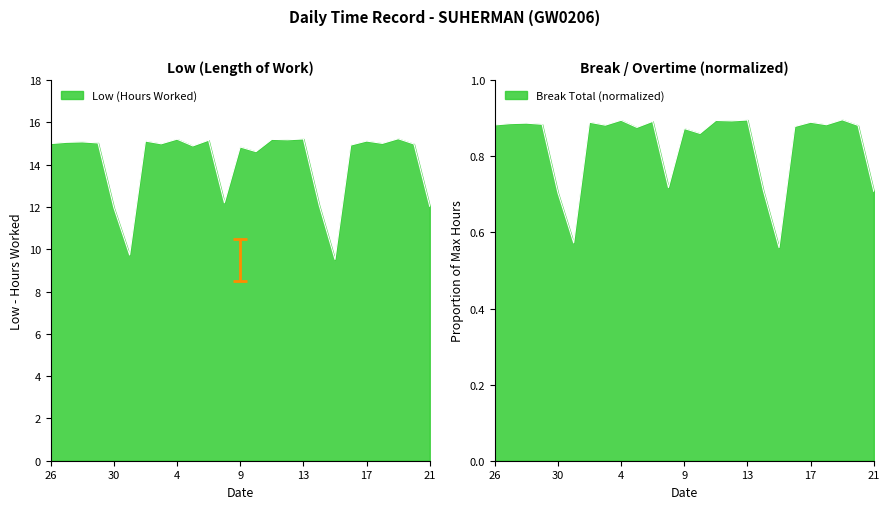

Count the number of data series in this chart.

1